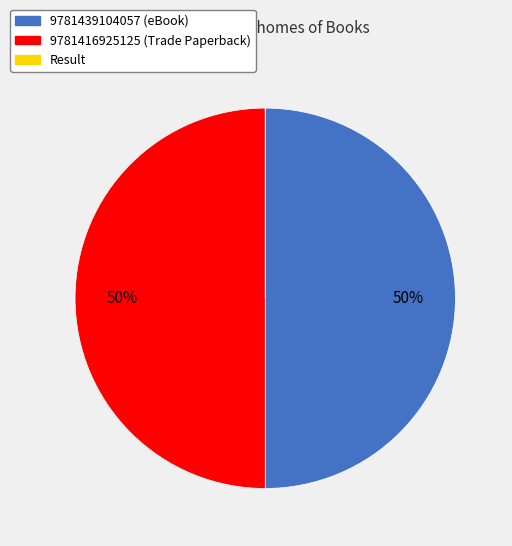

Is it true that 9781416925125 is 36% of the pie?

False